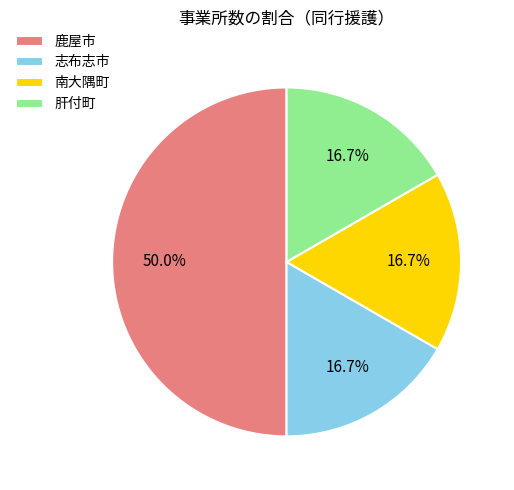

How many slices are in this pie chart?

4